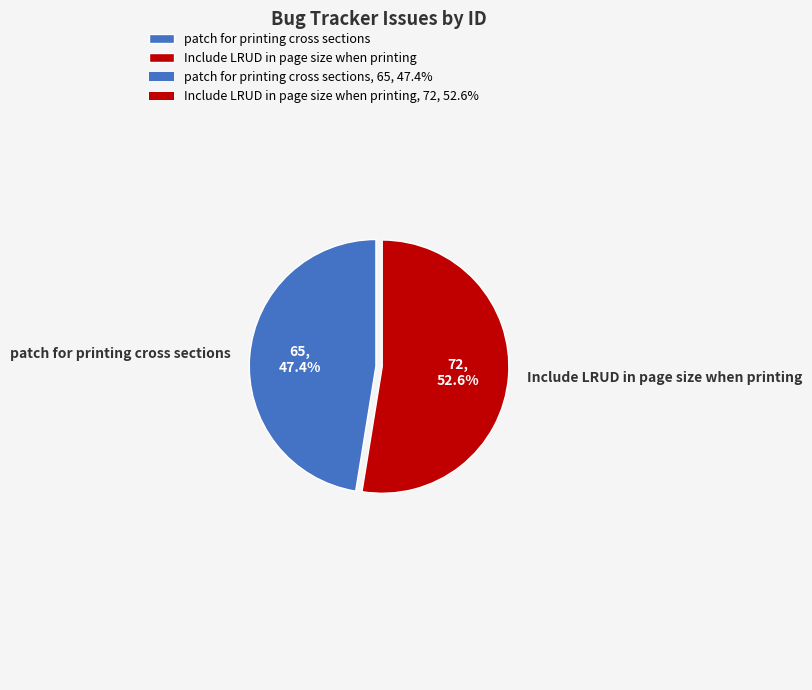

Which category has the smallest portion of the pie?

patch for printing cross sections